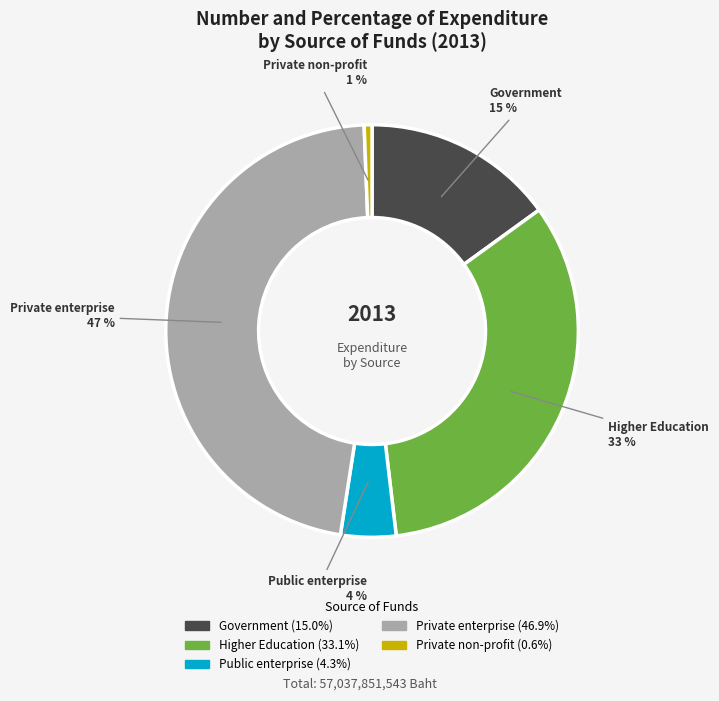

To the nearest percent, what portion does Private non-profit represent?

1%